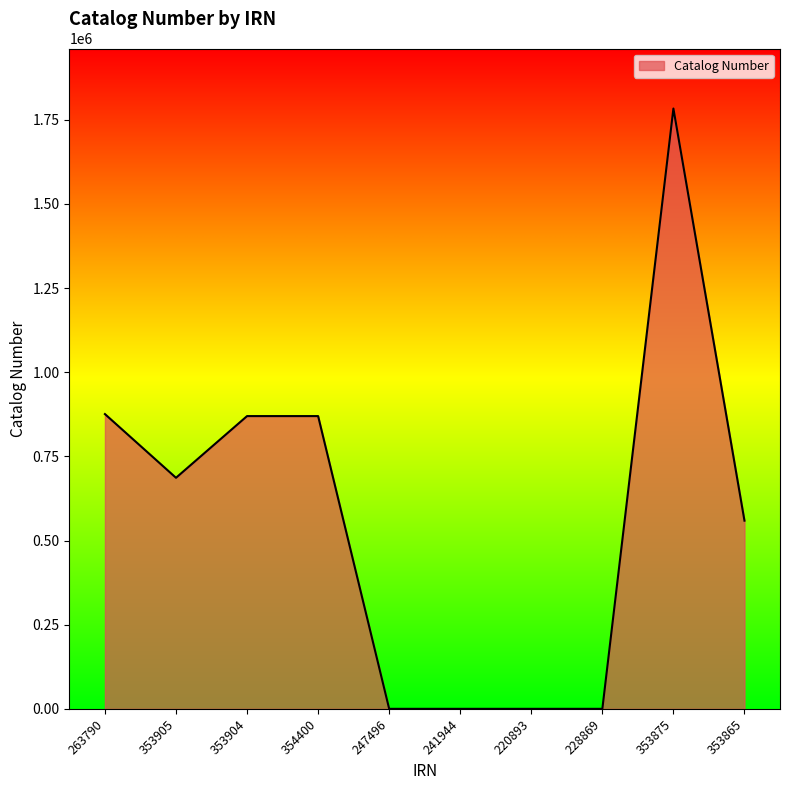

What is the average value?

564447